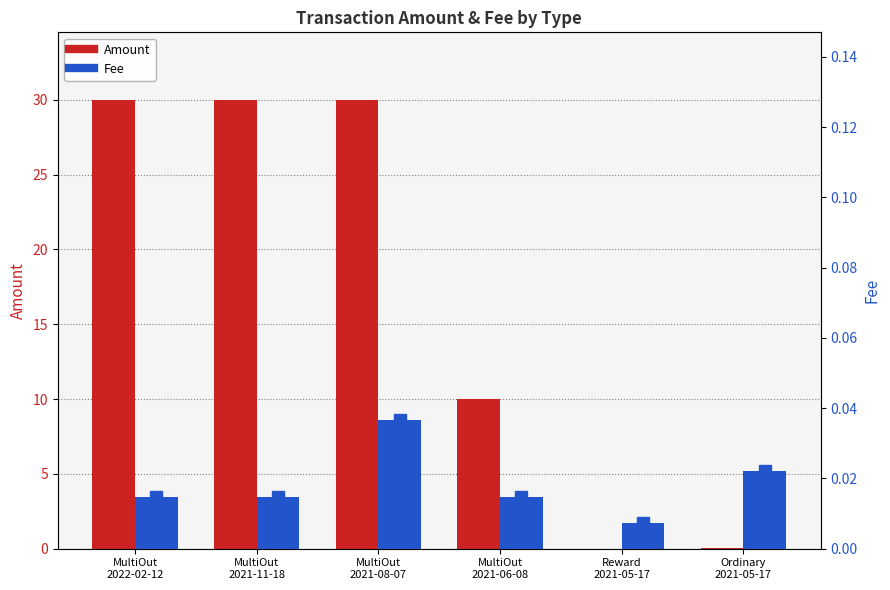

At how many categories does at least one series exceed 7?

4